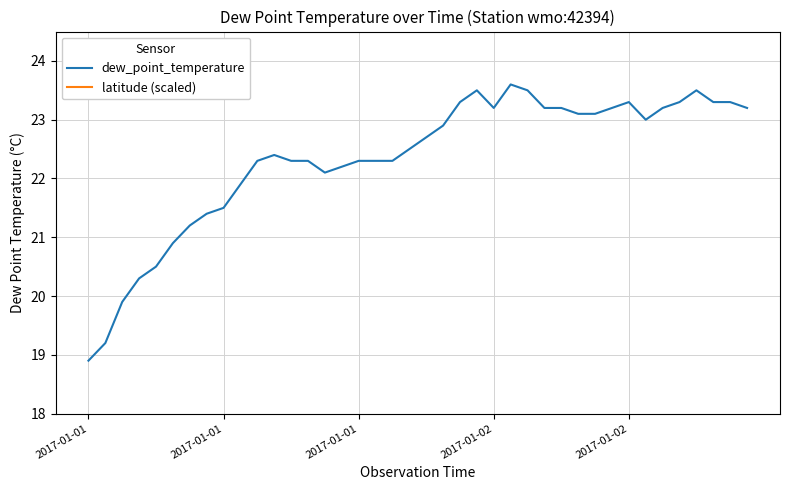

Which series has the widest spread of values?

dew_point_temperature